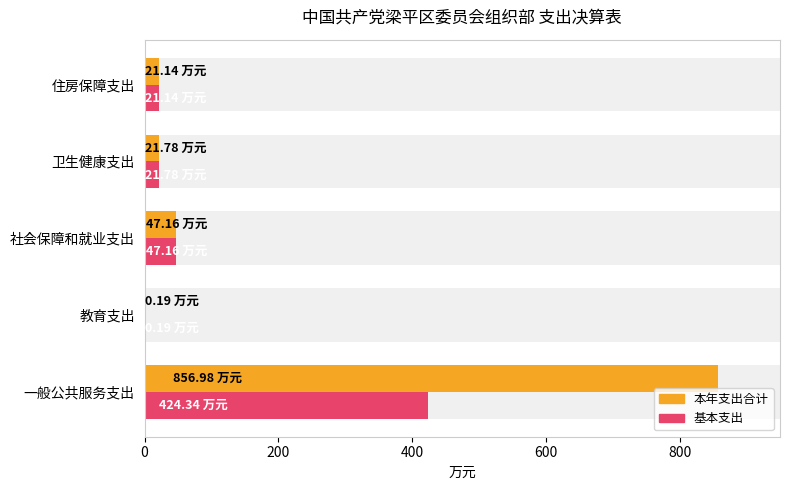

Reading left to right, transcribe all the data shown in this chart.

本年支出合计: 857.0	0.2	47.2	21.8	21.1
基本支出: 424.3	0.2	47.2	21.8	21.1